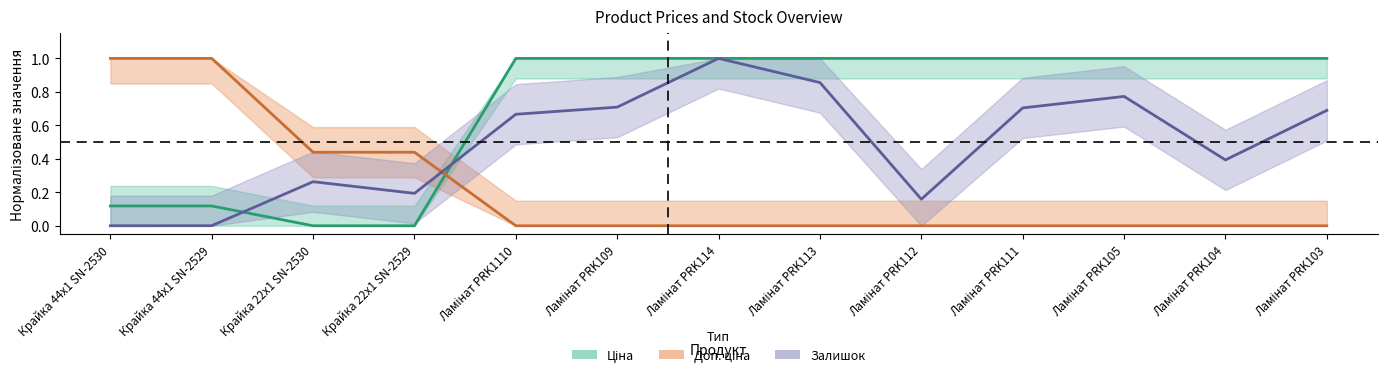

Which label corresponds to the largest value in the chart?

Ламінат PRK1110